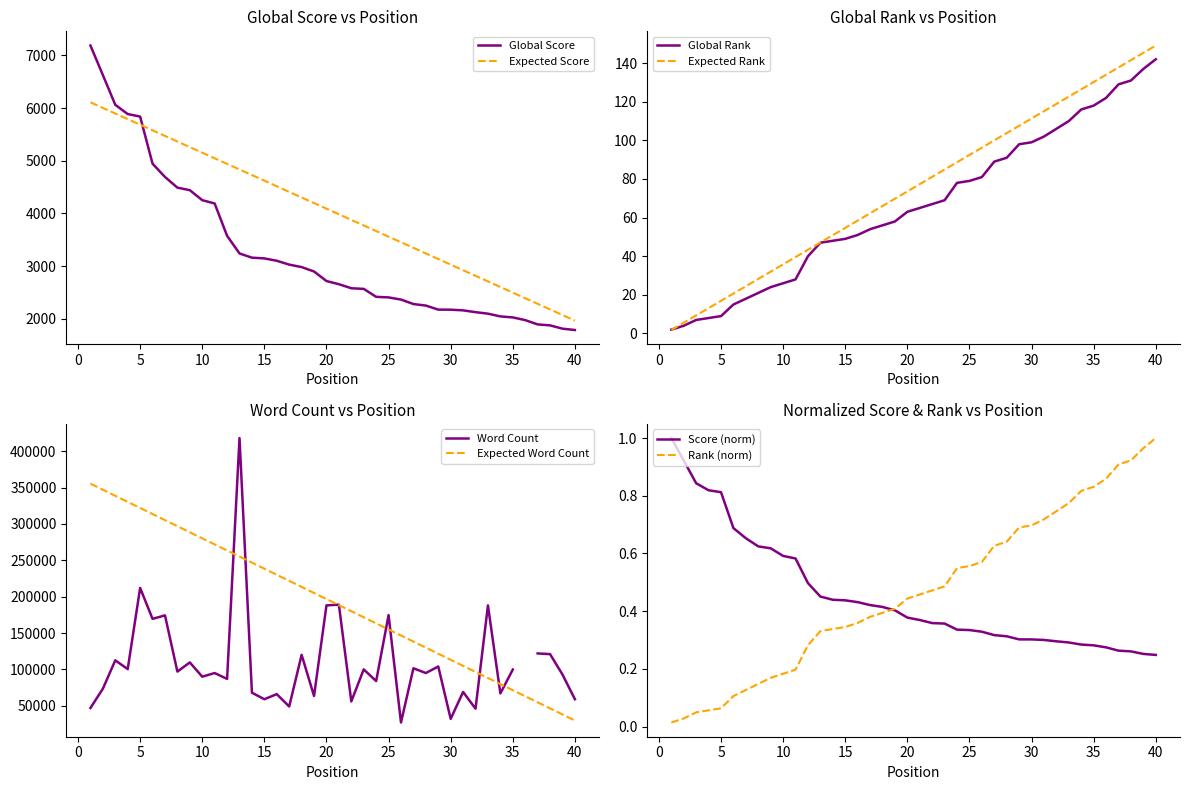

How many lines are shown in the chart?

2